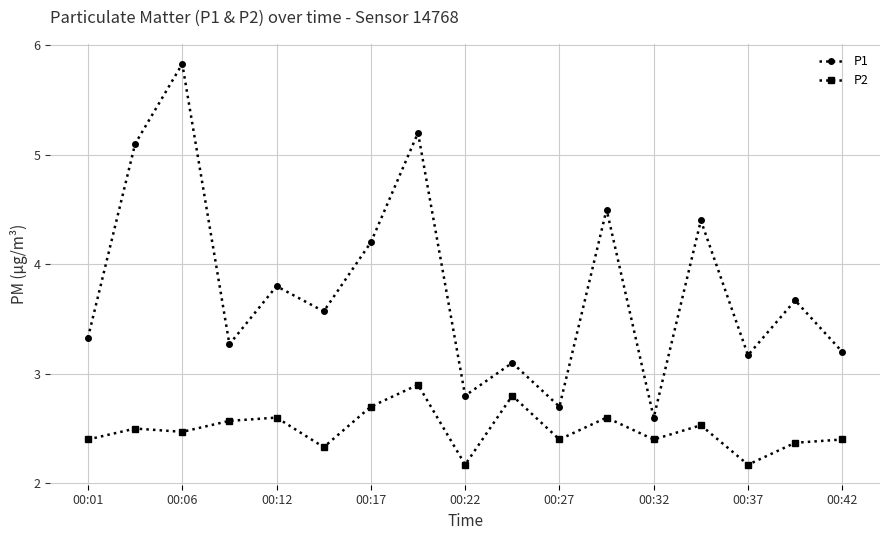

Which series has the largest range (max minus min)?

P1